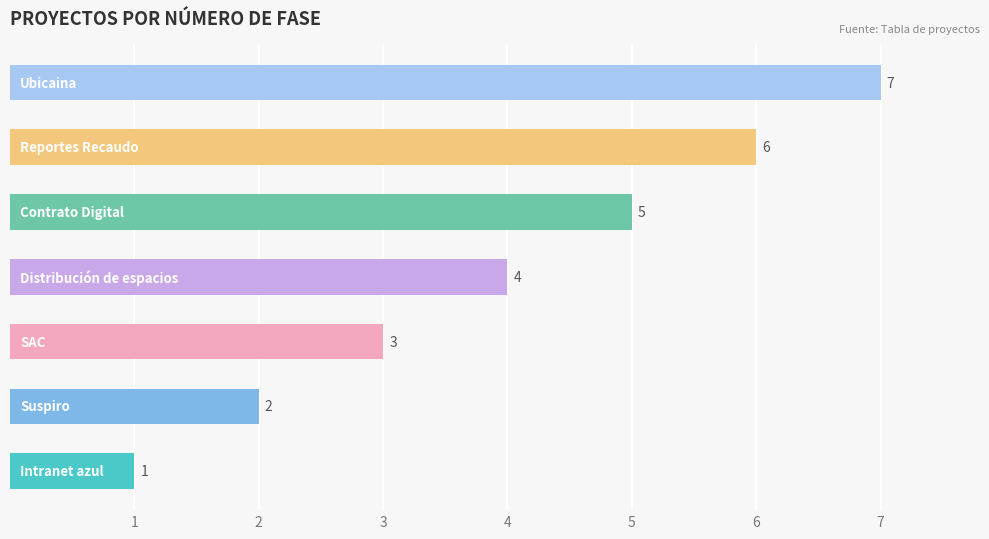

What is the greatest value displayed?

7